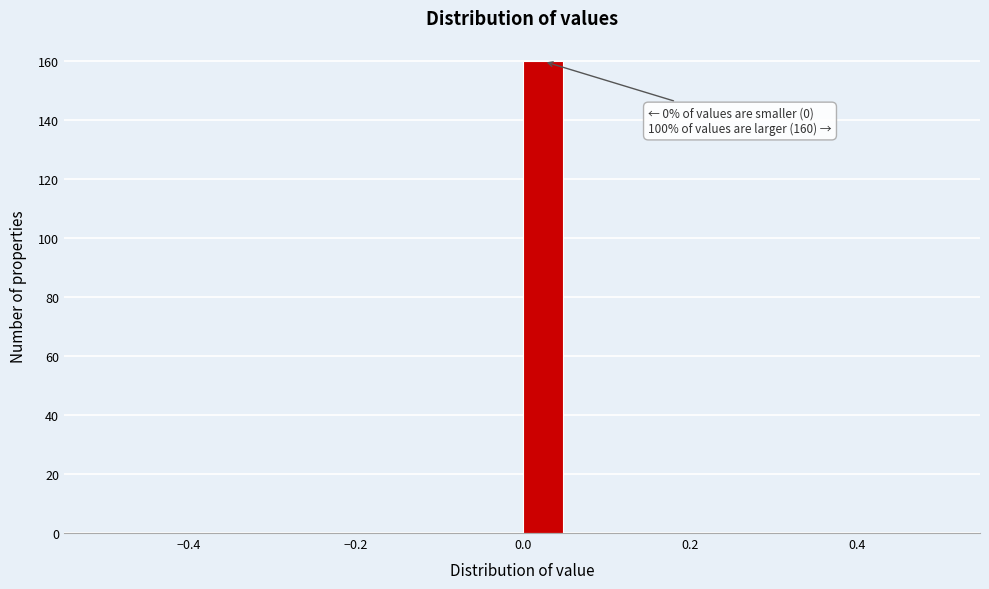

Around what value on the x-axis is the tallest bar? Give the approximate position of its centre, as read against the axis.

0.02